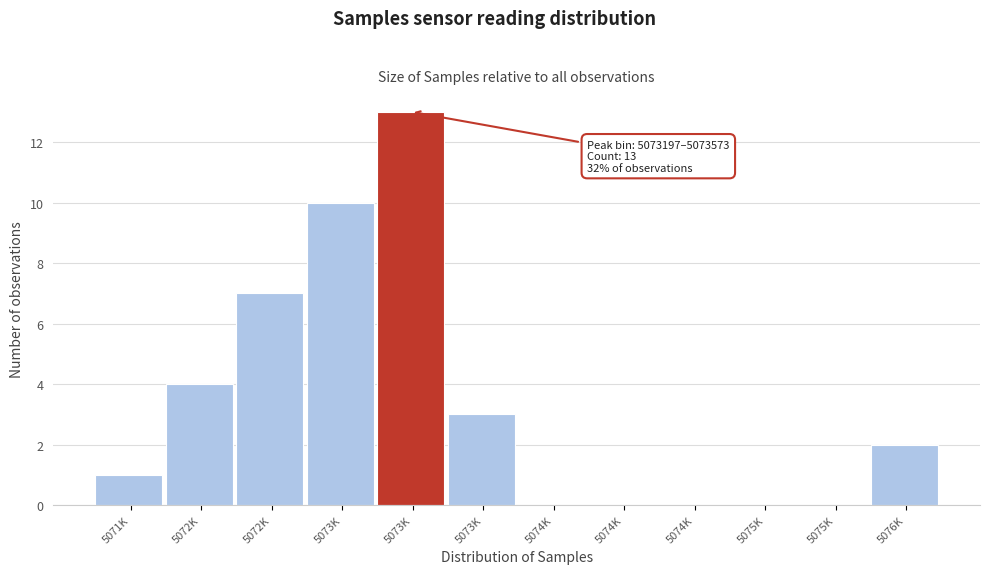

Are the bars horizontal?

No